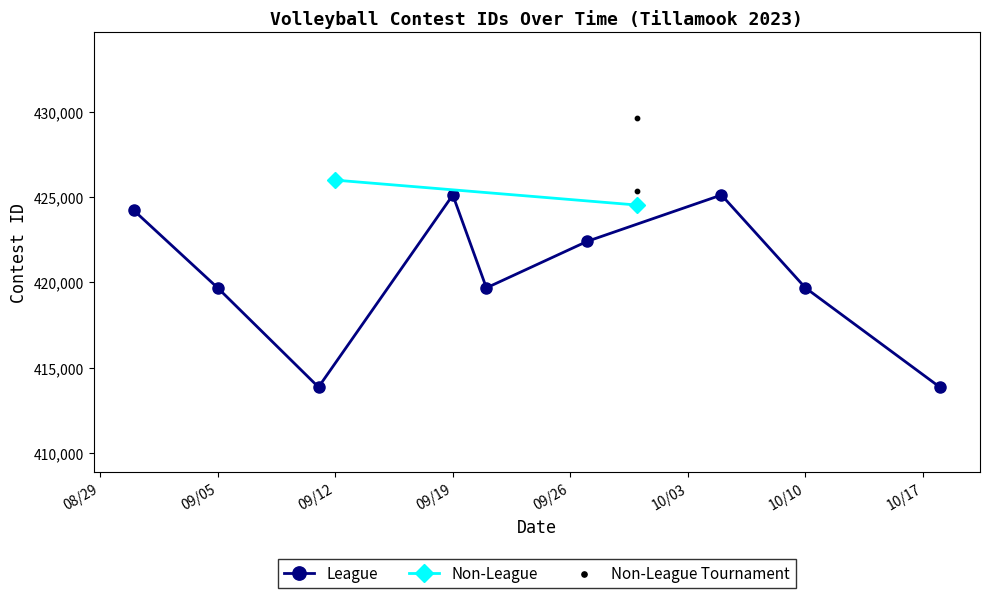

Which has a higher value, 8/31/23 or 9/27/23?

8/31/23